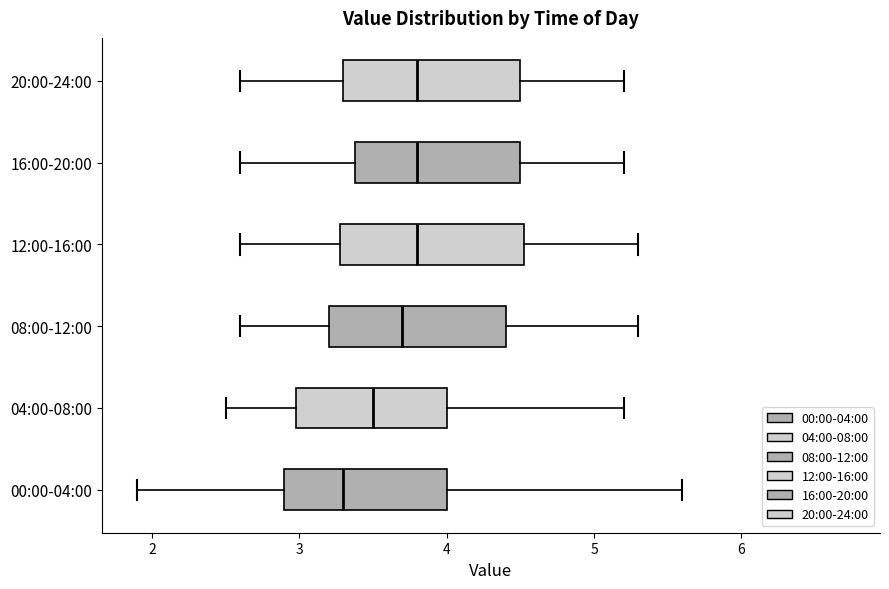

Reading bottom to top, transcribe this box plot: for each box, give where its median line is, the range the box spans, and where its two whiskers end, as read against the x-axis. The values are not printed on the chart, so give them approximately, as read against the axis.

00:00-04:00: median 3.3, box 2.9 to 4.0, whiskers 1.9 to 5.6
04:00-08:00: median 3.5, box 3.0 to 4.0, whiskers 2.5 to 5.2
08:00-12:00: median 3.7, box 3.2 to 4.4, whiskers 2.6 to 5.3
12:00-16:00: median 3.8, box 3.3 to 4.5, whiskers 2.6 to 5.3
16:00-20:00: median 3.8, box 3.4 to 4.5, whiskers 2.6 to 5.2
20:00-24:00: median 3.8, box 3.3 to 4.5, whiskers 2.6 to 5.2